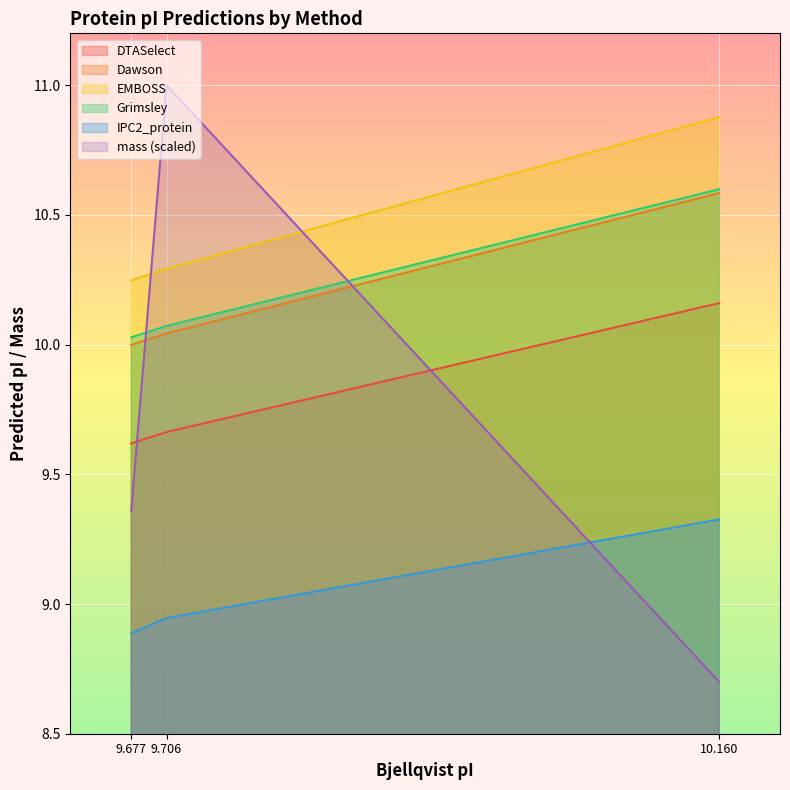

What is the value of the IPC2_protein point at the 3rd from the left?

9.3